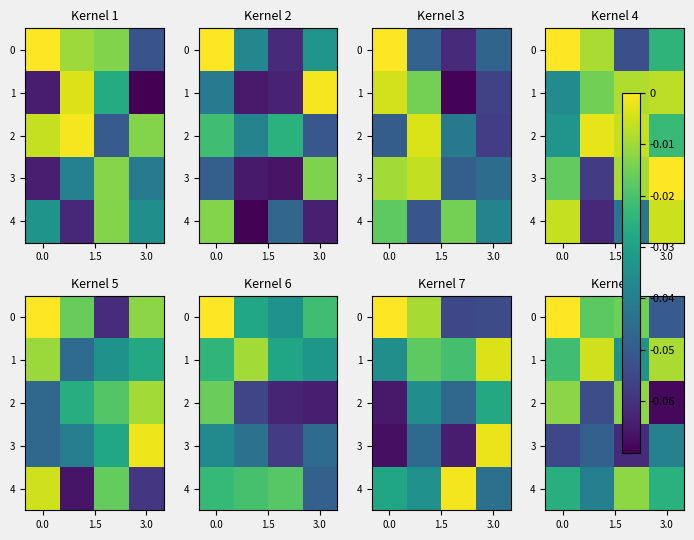

What is the difference between the highest and lowest values at 0.0?

0.1